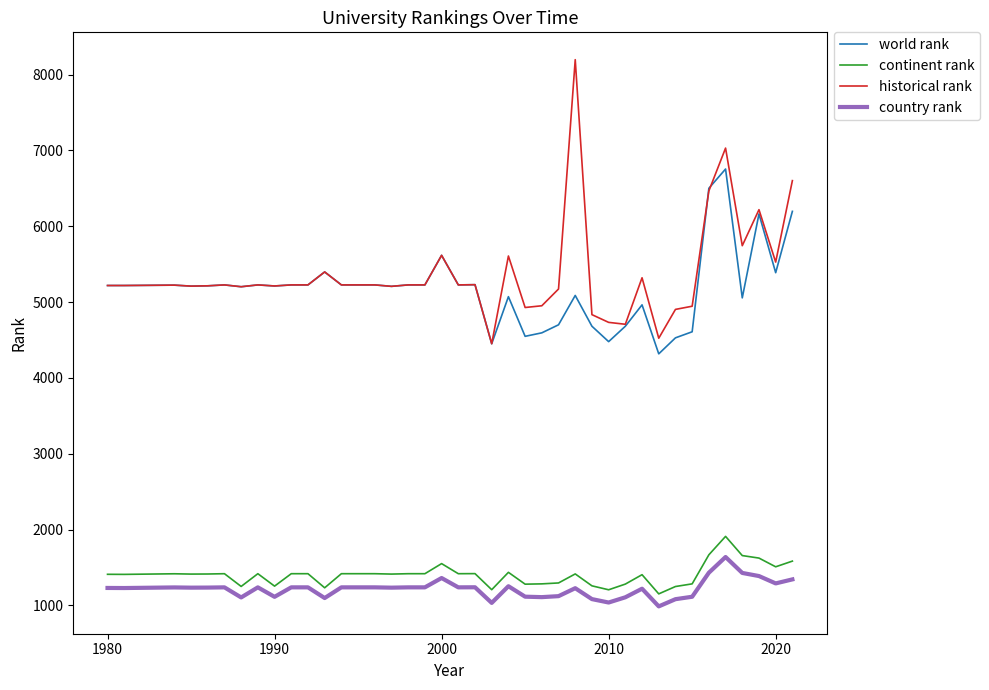

Which series has the largest range (max minus min)?

historical rank